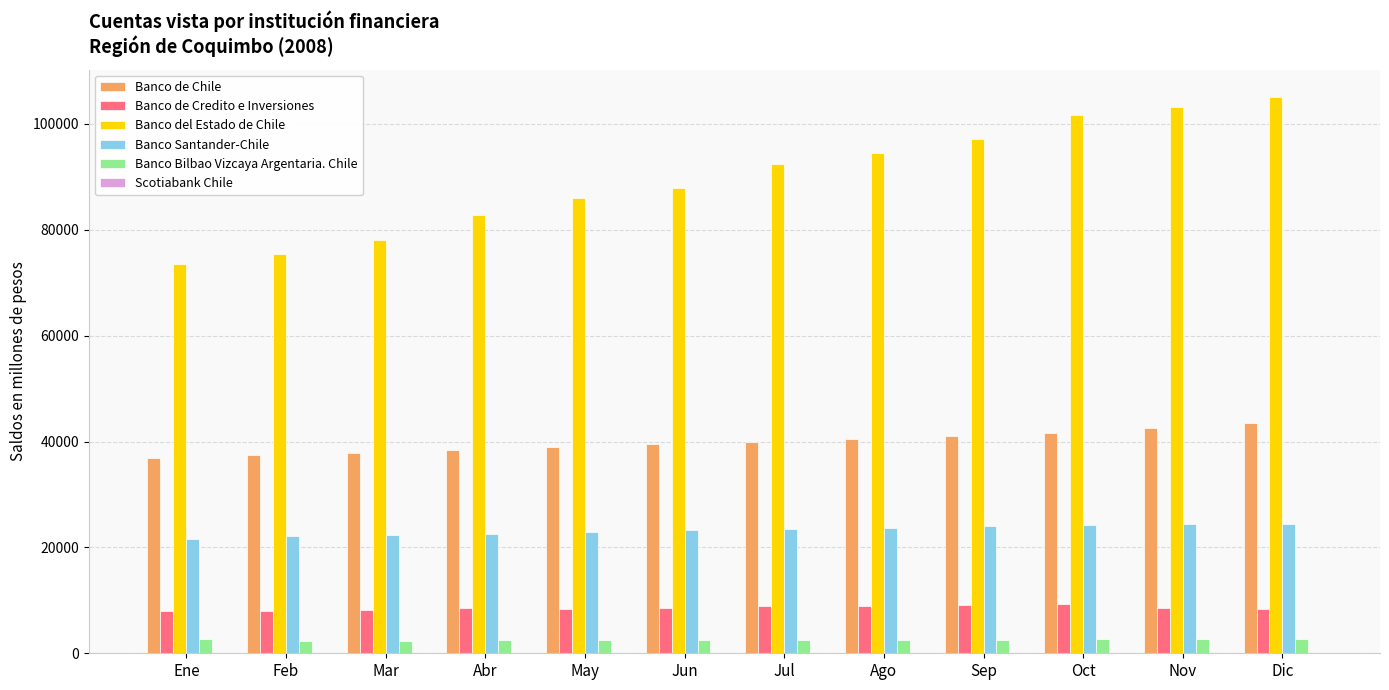

Is the value of Banco de Credito e Inversiones at Abr greater than the value of Banco de Chile at Jun?

No